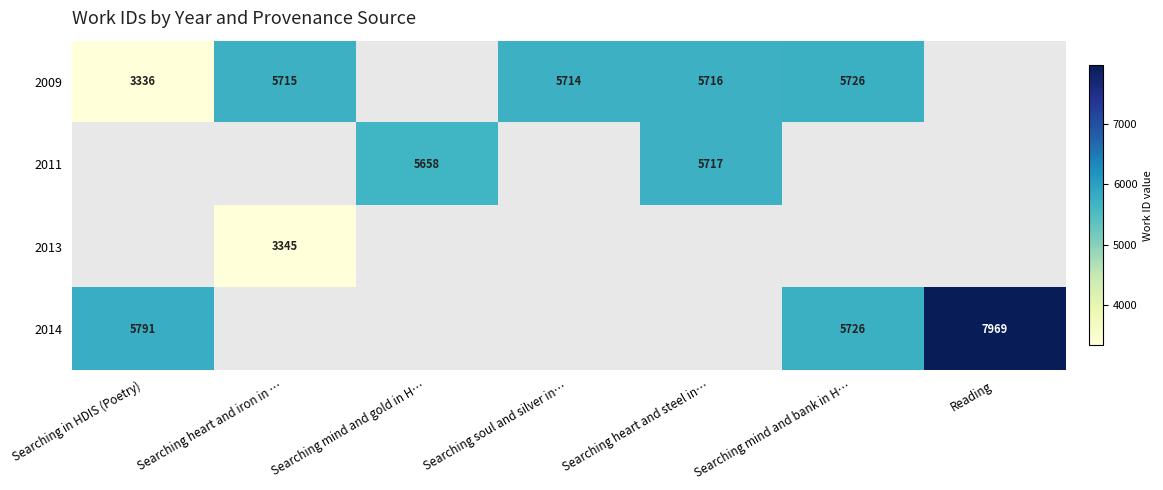

Is it true that 2014 equals 5726 at Searching mind and bank in H…?

True